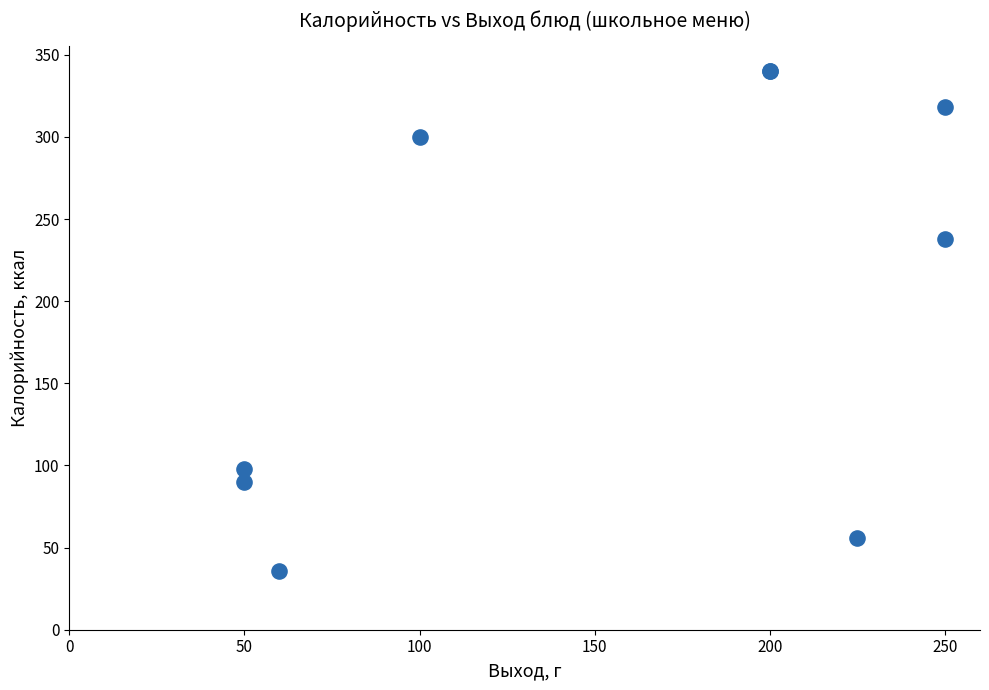

What Y value in the scatter plot is closest to 188?

238